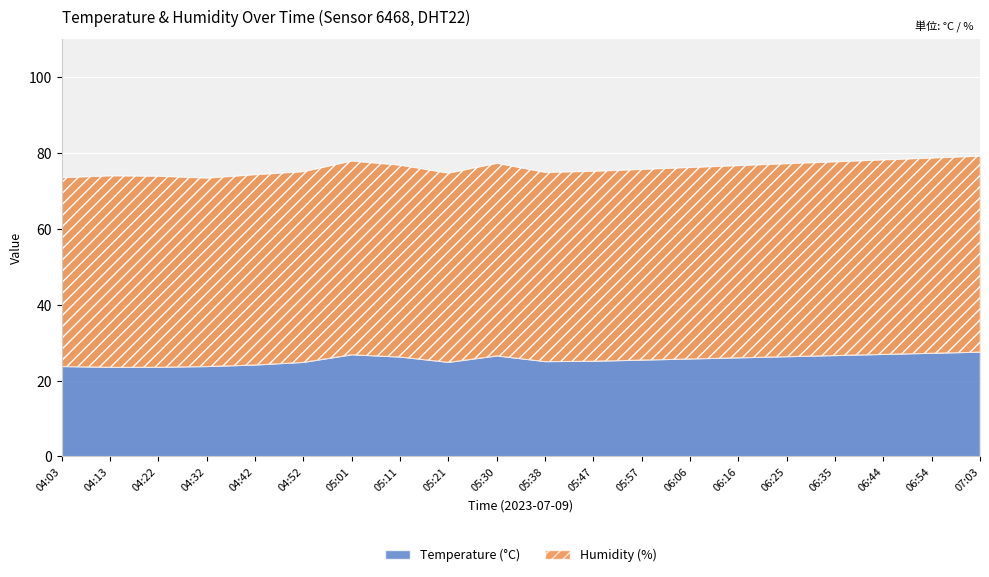

Reading right to left, extract all data points from this chart.

Temperature (°C): 27.6	27.3	27.0	26.7	26.4	26.1	25.8	25.5	25.2	25.1	26.6	24.9	26.3	26.9	24.9	24.2	23.8	23.6	23.6	23.8
Humidity (%): 51.7	51.5	51.3	51.1	50.9	50.7	50.5	50.3	50.1	49.9	50.8	49.9	50.6	51.1	50.3	50.2	49.7	50.4	50.5	49.8